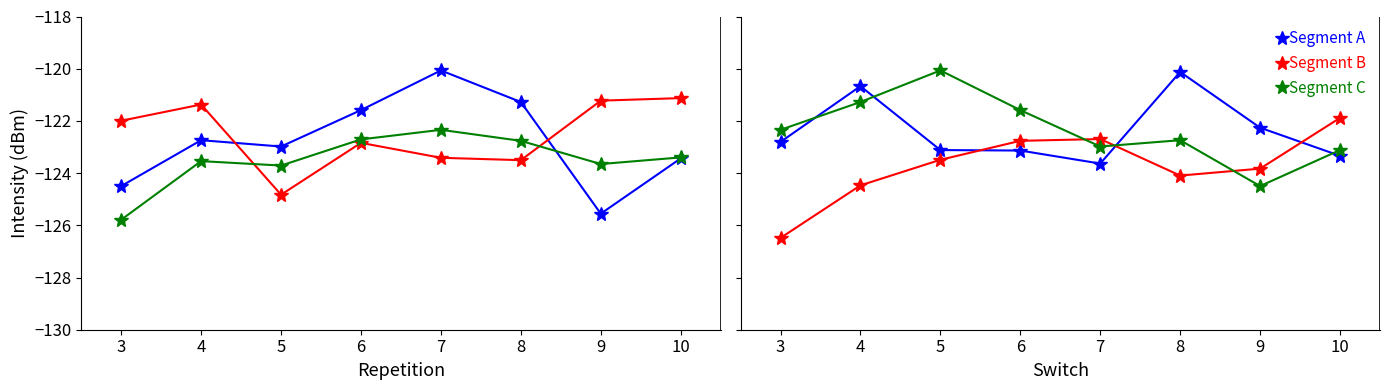

Between 4 and 5, which series saw the biggest shift?

Segment A